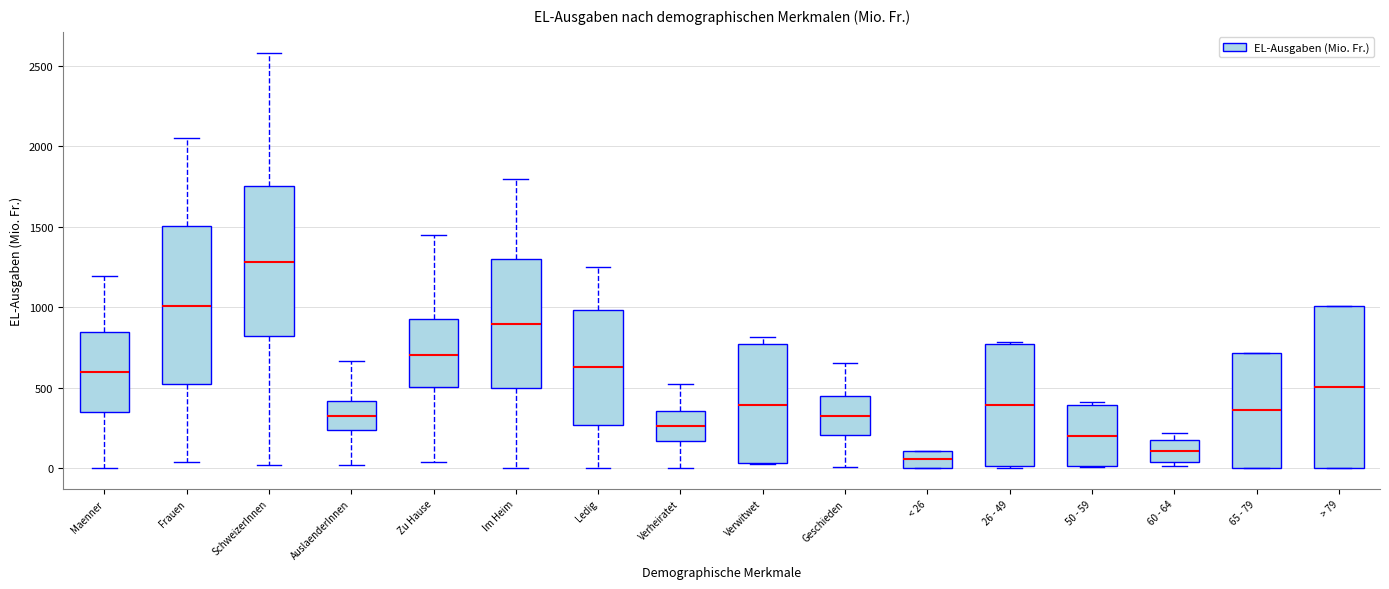

Reading left to right, transcribe this box plot: for each box, give where its median line is, the range the box spans, and where its two whiskers end, as read against the y-axis. The values are not printed on the chart, so give them approximately, as read against the axis.

Maenner: median 600, box 350 to 850, whiskers 0 to 1200
Frauen: median 1000, box 500 to 1500, whiskers 50 to 2050
SchweizerInnen: median 1300, box 800 to 1750, whiskers 0 to 2600
AuslaenderInnen: median 300, box 250 to 400, whiskers 0 to 650
Zu Hause: median 700, box 500 to 950, whiskers 50 to 1450
Im Heim: median 900, box 500 to 1300, whiskers 0 to 1800
Ledig: median 650, box 250 to 1000, whiskers 0 to 1250
Verheiratet: median 250, box 150 to 350, whiskers 0 to 550
Verwitwet: median 400, box 50 to 750, whiskers 50 to 800
Geschieden: median 300, box 200 to 450, whiskers 0 to 650
< 26: median 50, box 0 to 100, whiskers 0 to 100
26 - 49: median 400, box 0 to 750, whiskers 0 to 800
50 - 59: median 200, box 0 to 400, whiskers 0 to 400 (just above the box's upper edge)
60 - 64: median 100, box 50 to 150, whiskers 0 to 200
65 - 79: median 350, box 0 to 700, whiskers 0 to 700
> 79: median 500, box 0 to 1000, whiskers 0 to 1000